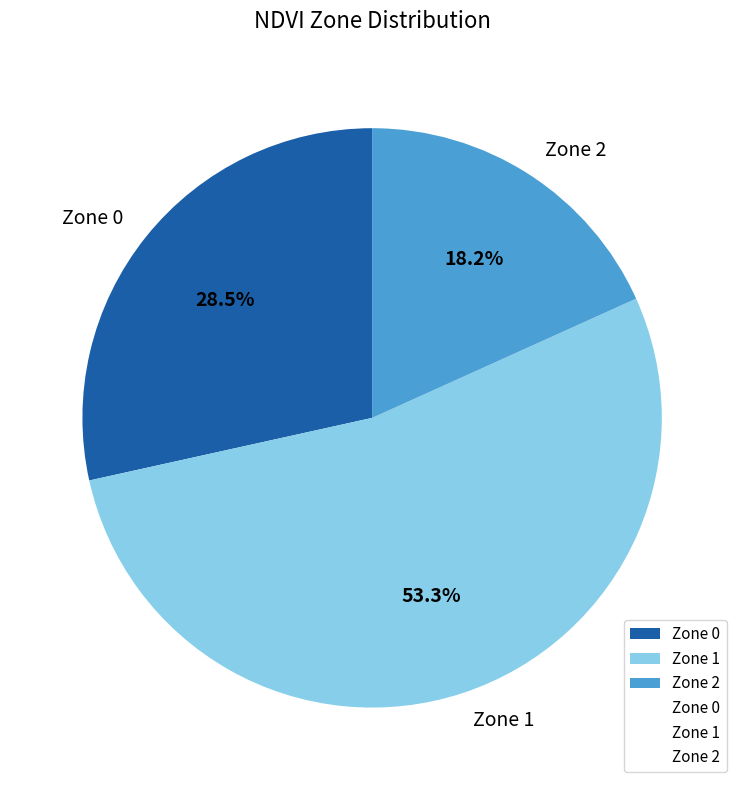

Is there any slice that represents more than half of the pie?

Yes